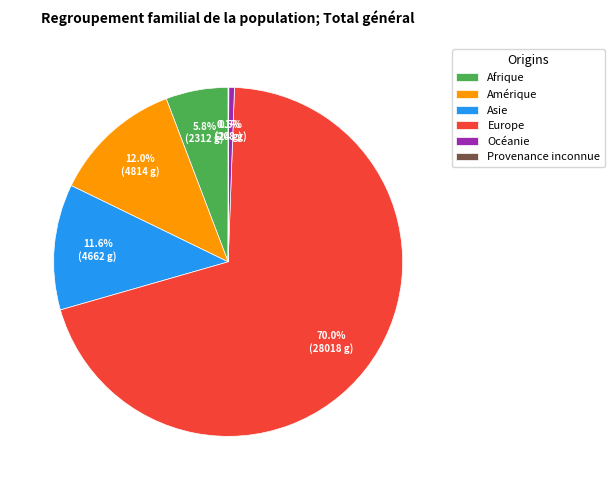

Between Amérique and Afrique, which is larger?

Amérique